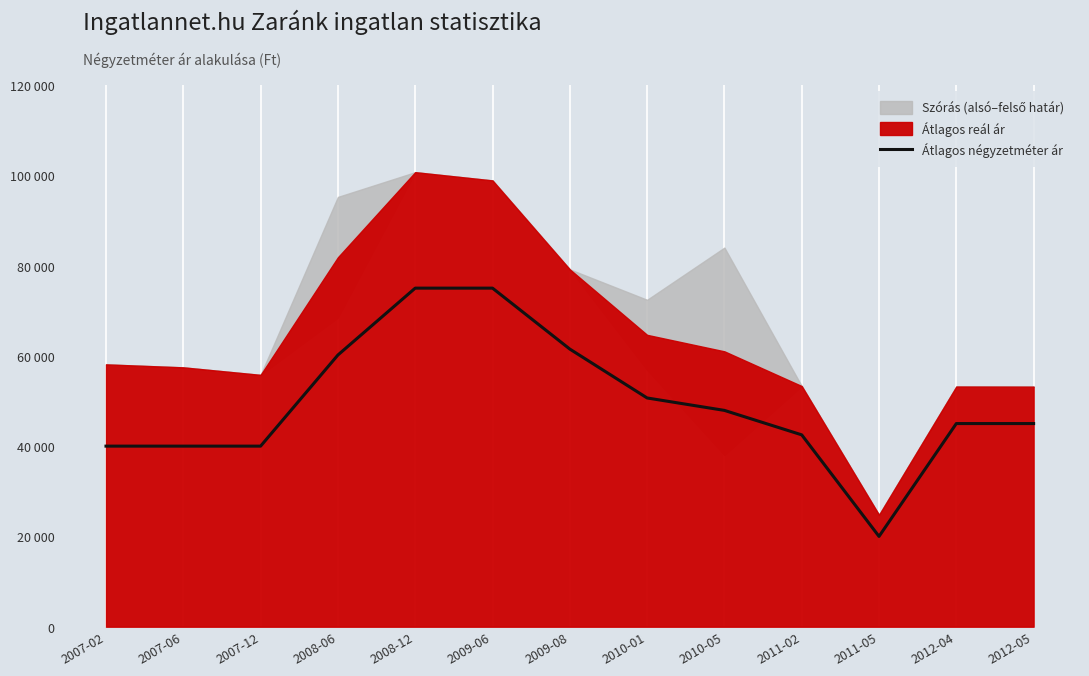

What is the label of the 5th point from the right?

2010-05